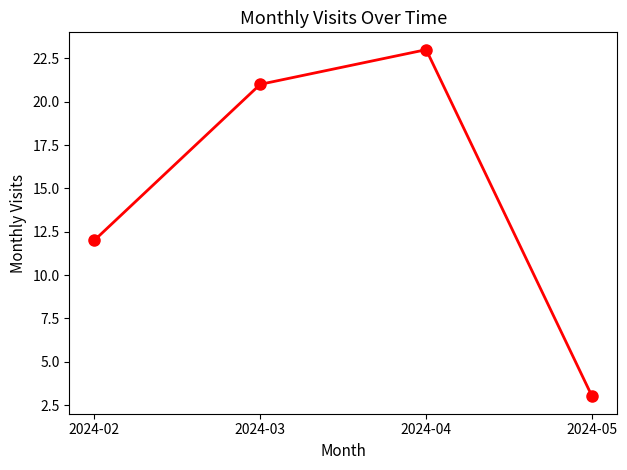

At which category does the data reach its first local peak?

2024-04